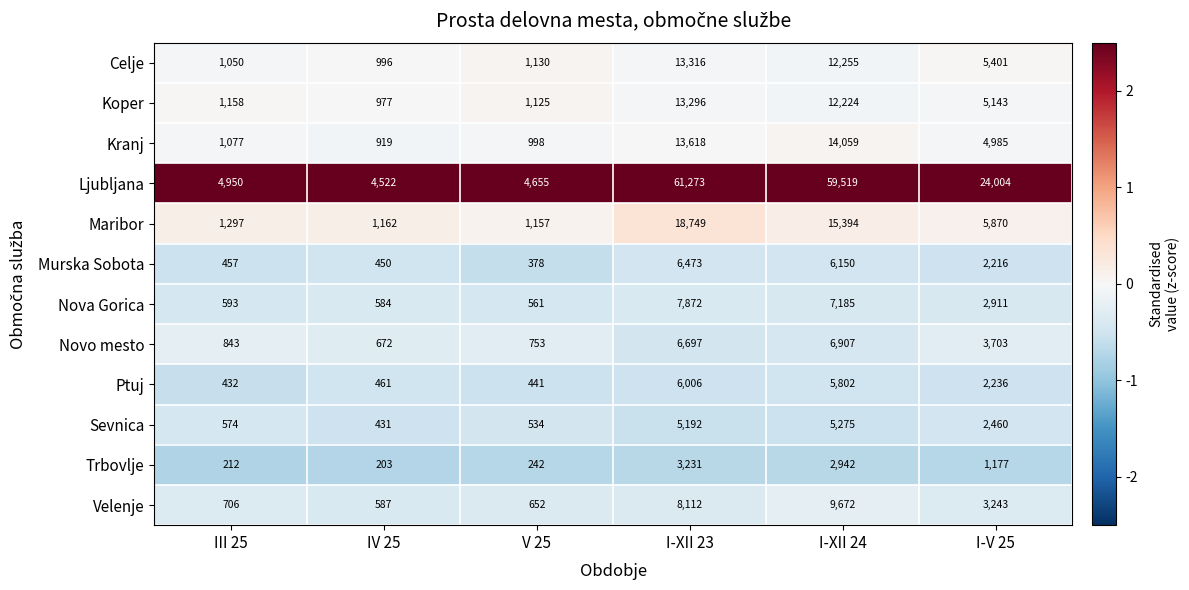

What is the sum of the Sevnica values at I-XII 24 and IV 25?

5706